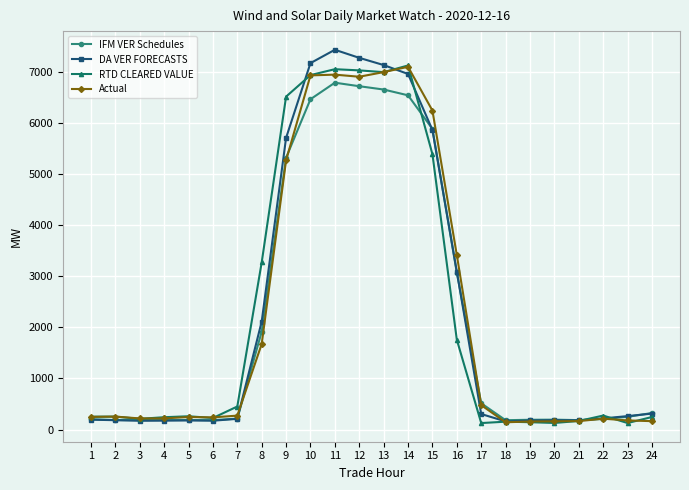

What is the average value of the Actual series?

2285.2